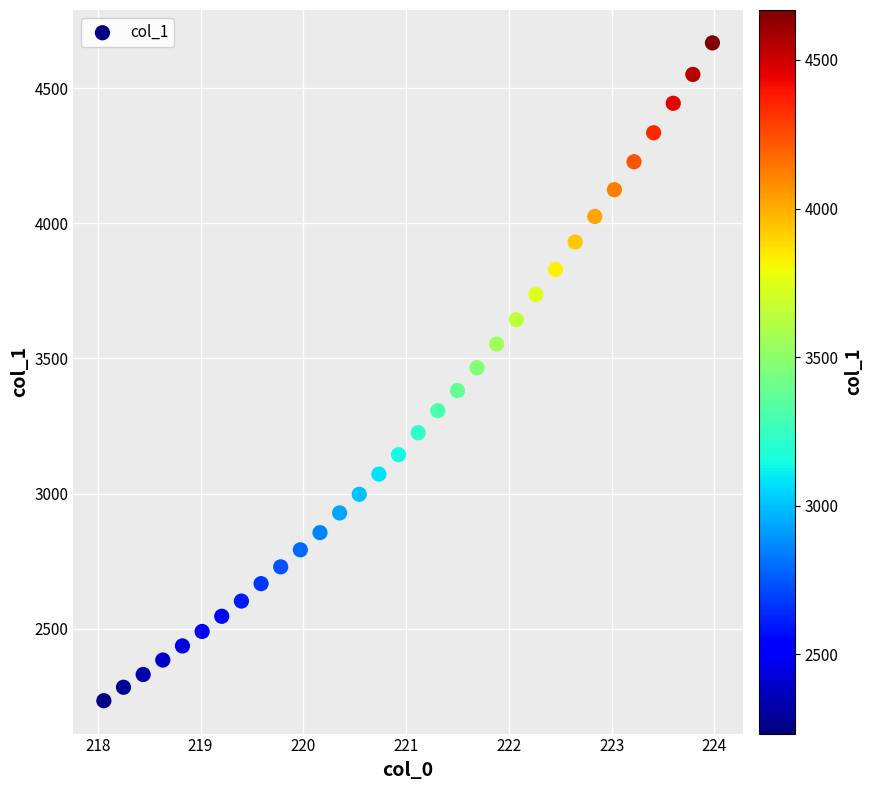

What is the range of X values (max minus min)?

5.9